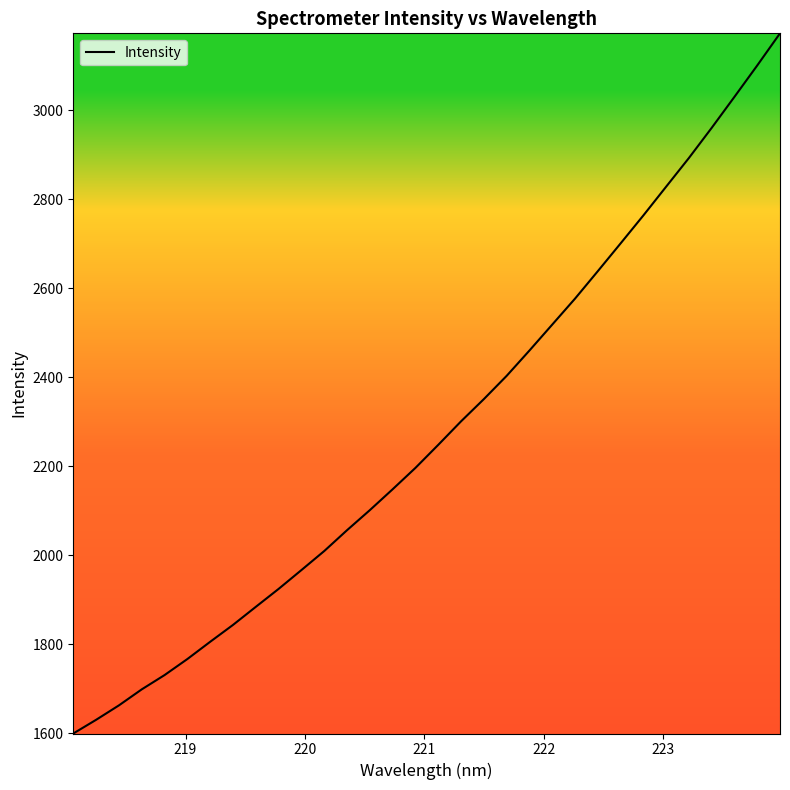

How many distinct data groups are displayed?

1